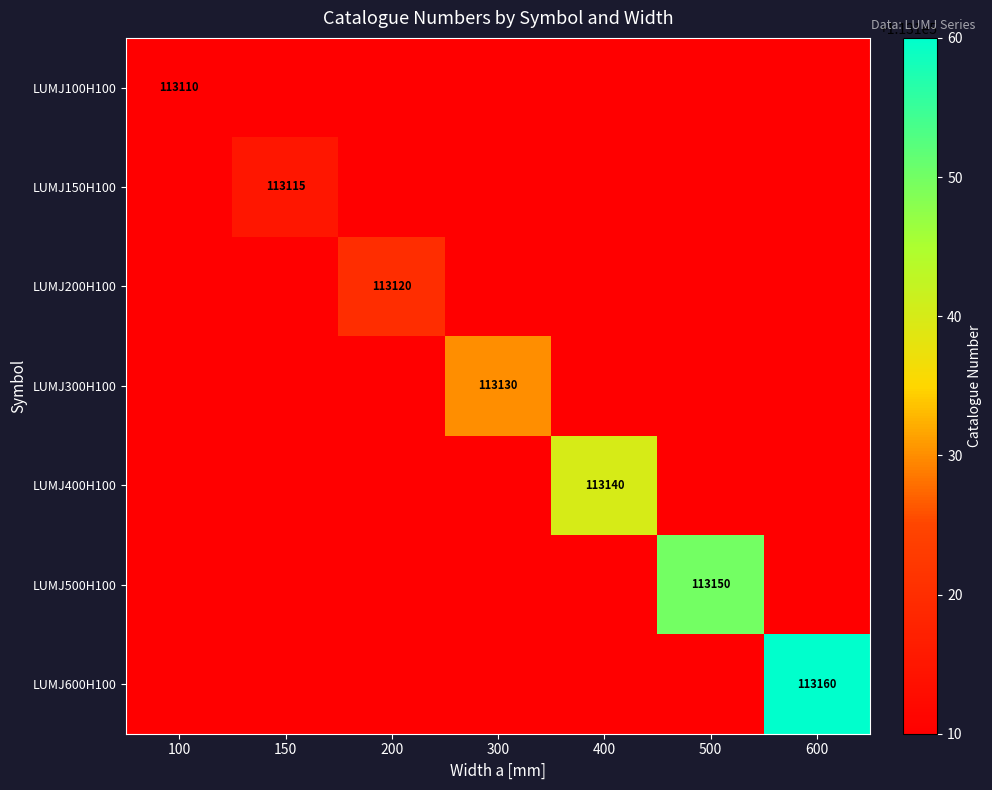

True or false: LUMJ400H100 has a value of 113140 at 400.

True